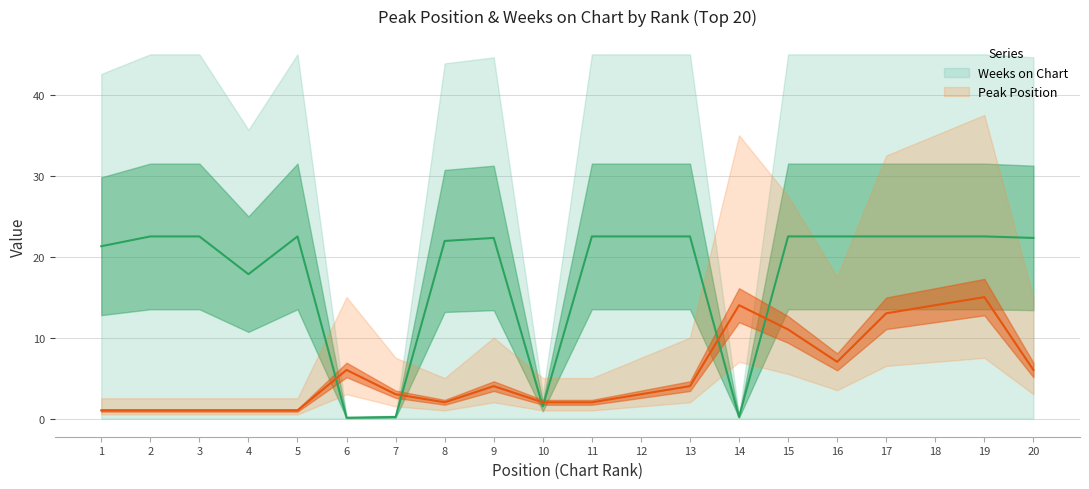

Where is the first local maximum for Weeks on Chart?

5